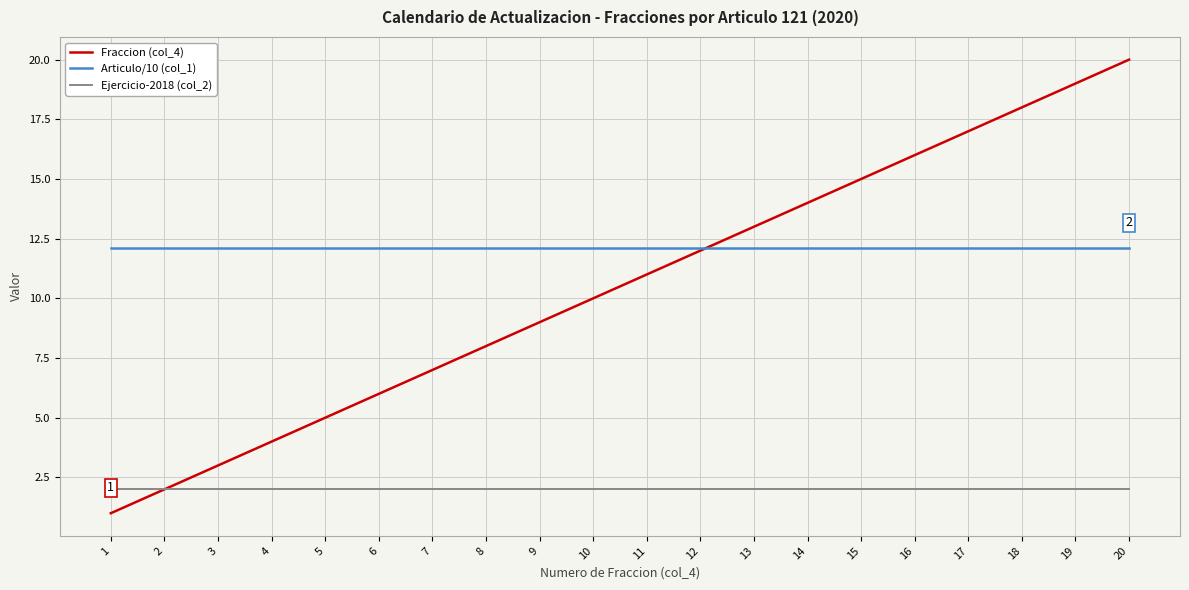

What is the sum of all Articulo/10 (col_1) values?

242.0